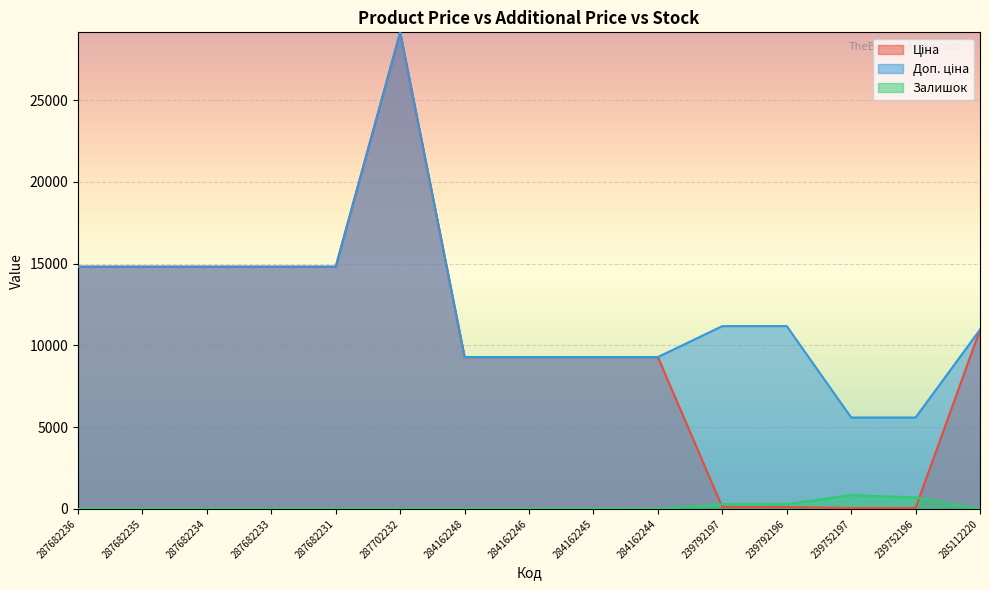

What is the label of the 2nd point from the left?

287682235